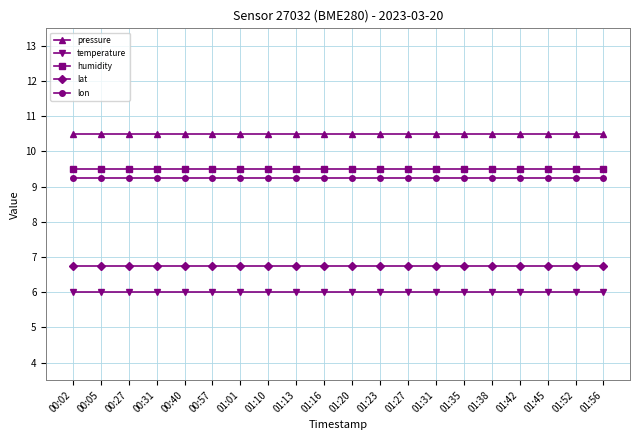

Count the number of data series in this chart.

5